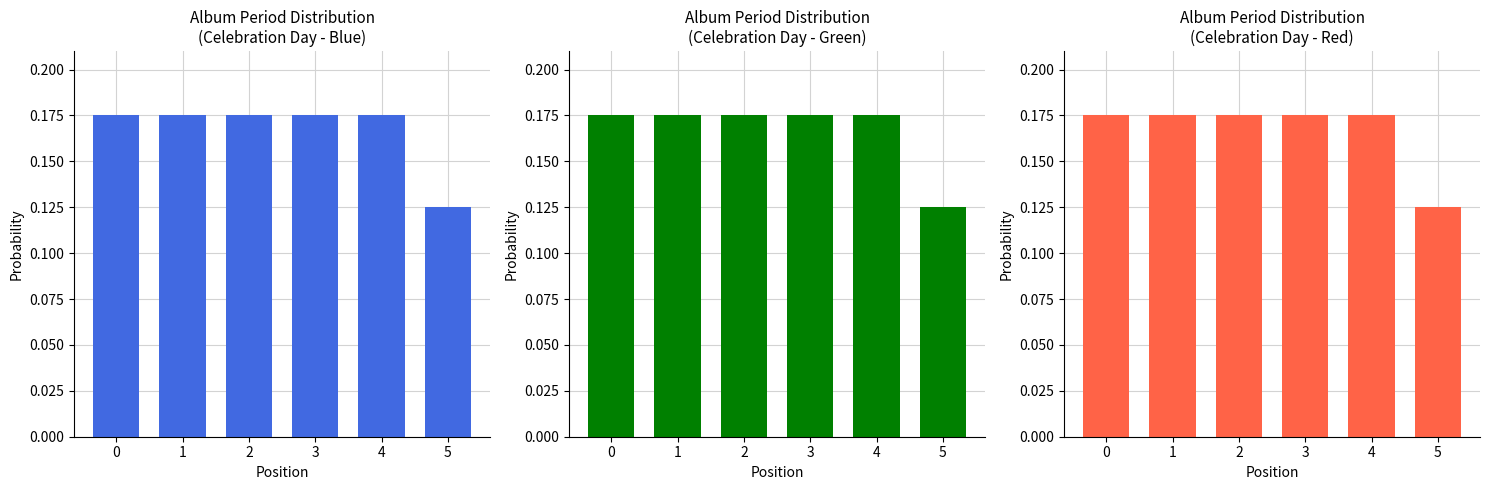

At 4, list the series in order from smallest to largest.

Celebration Day (royalblue), Celebration Day (green), Celebration Day (tomato)